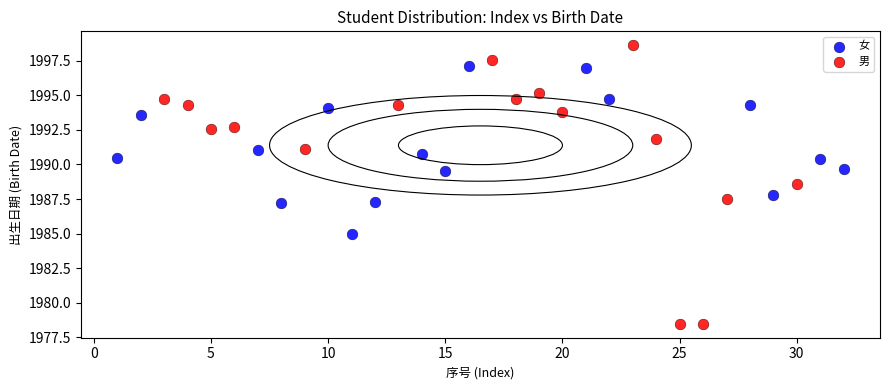

What are all the series names shown in the legend?

女, 男